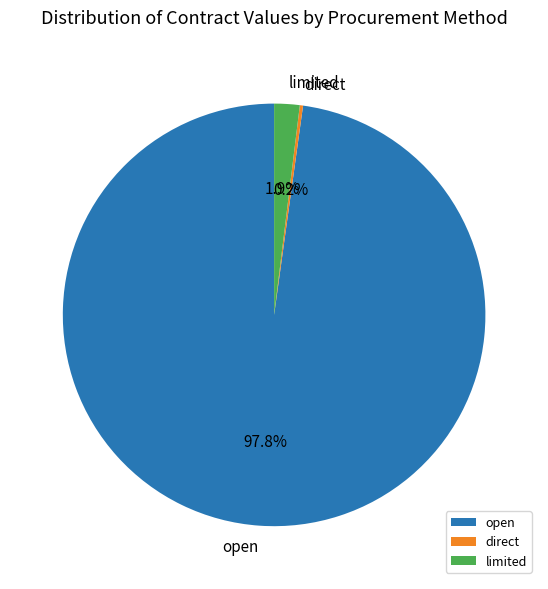

Which slice is the largest?

open